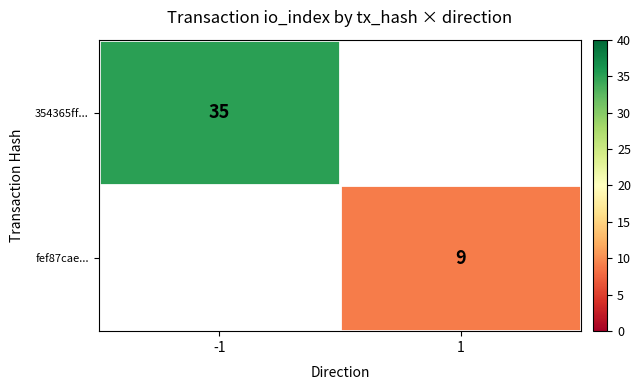

Is it true that fef87cae... equals 6 at 1?

False